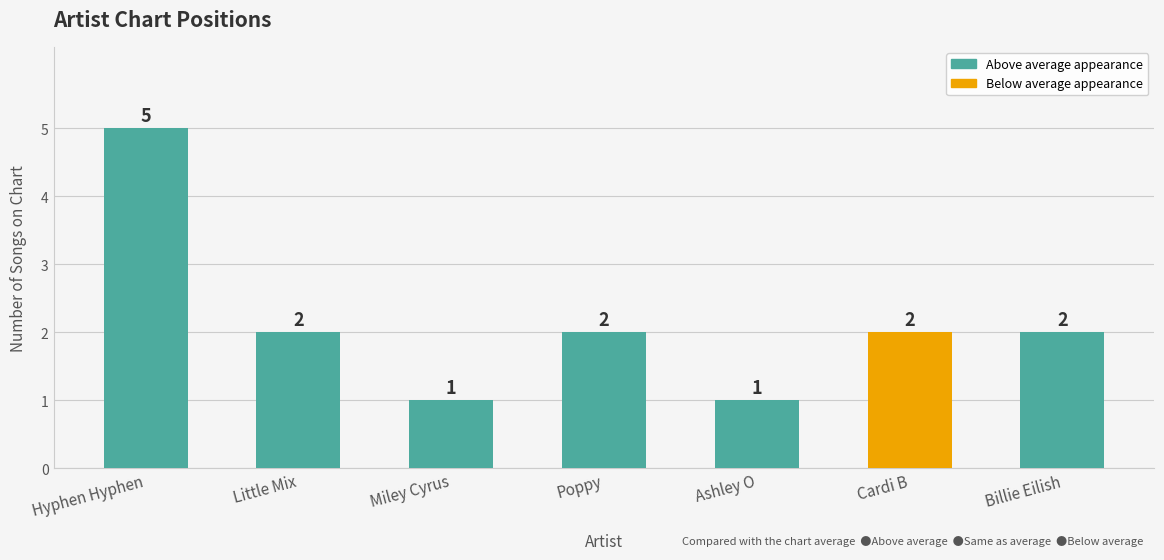

Reading left to right, what are all the values shown in this chart?

5	2	1	2	1	2	2